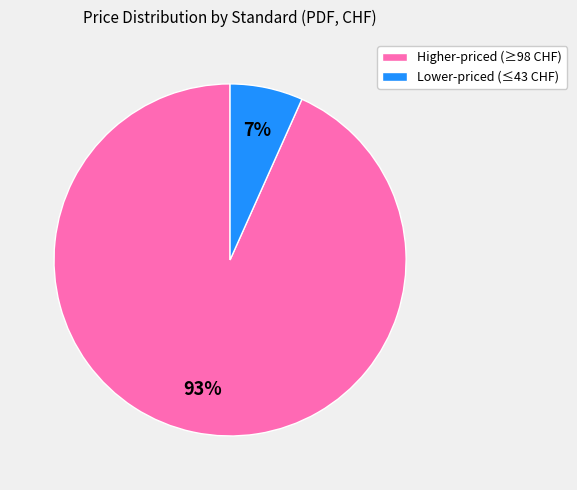

Which category has the biggest portion of the pie?

Higher-priced (≥98 CHF)